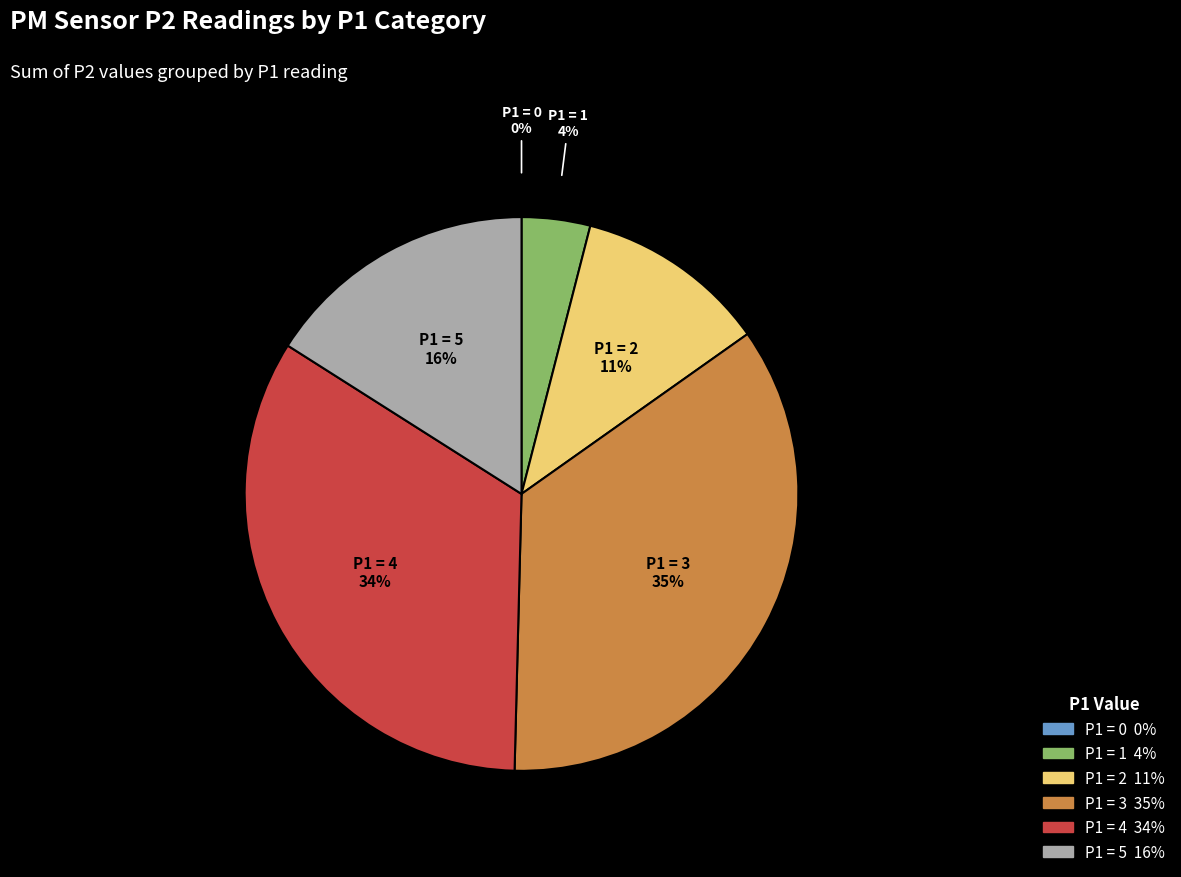

What percentage is the P1 = 2 slice, to the nearest percent?

11%